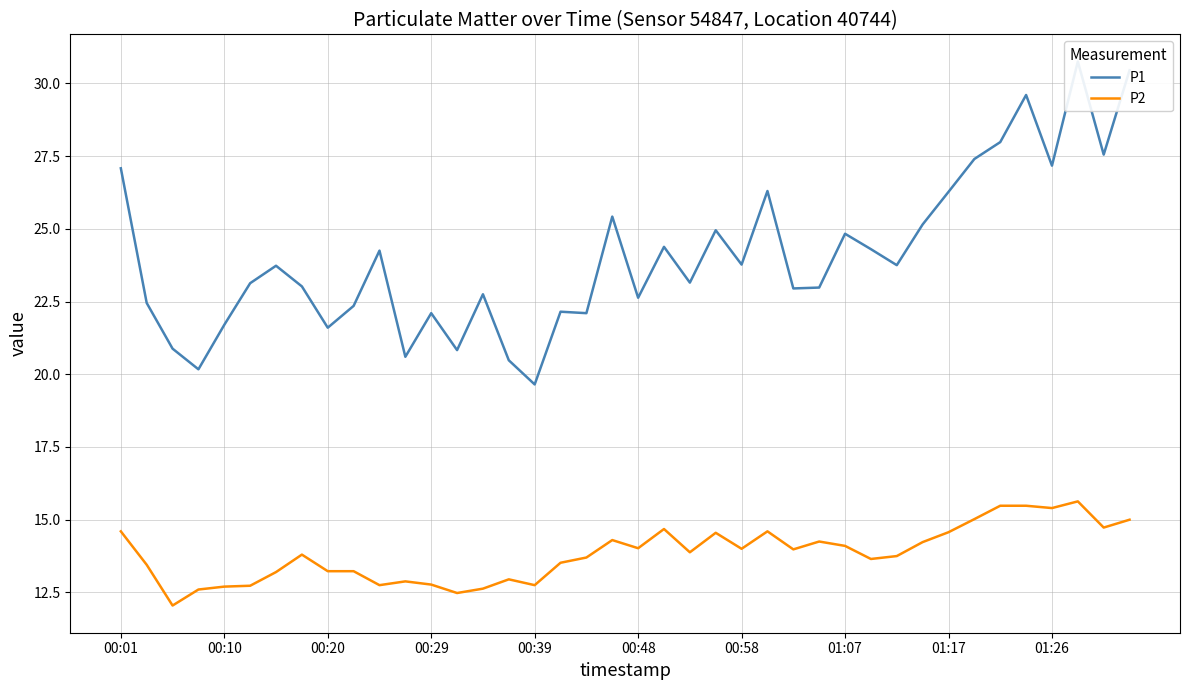

True or false: P2 and P1 intersect in this chart.

False